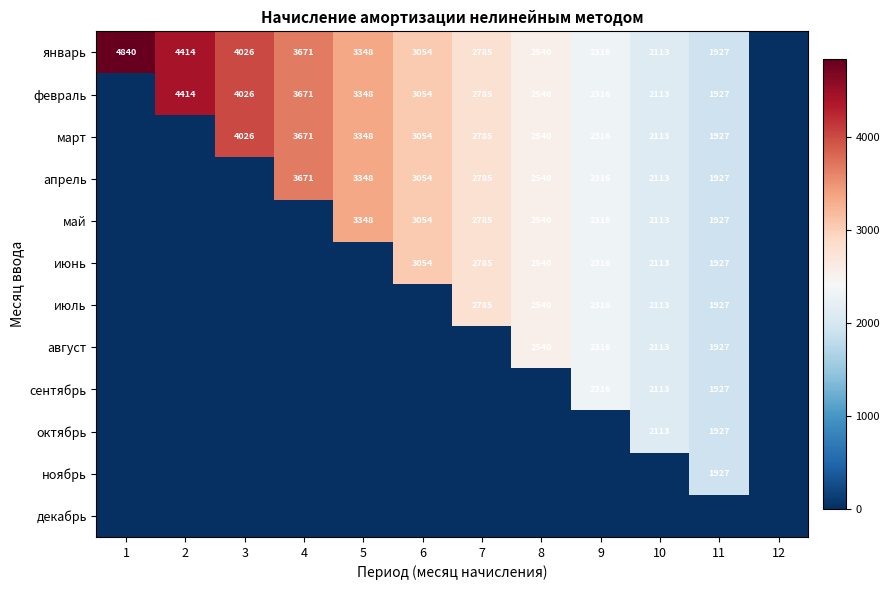

How many series are shown in this chart?

12